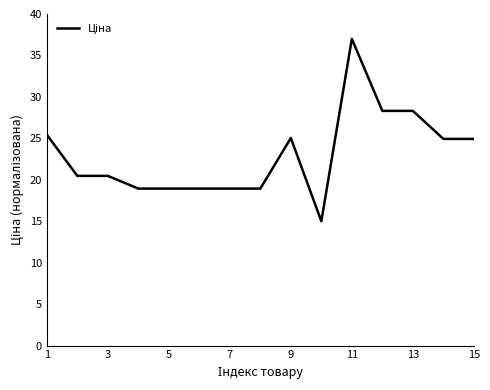

What is the difference between the maximum and minimum values?

22.0